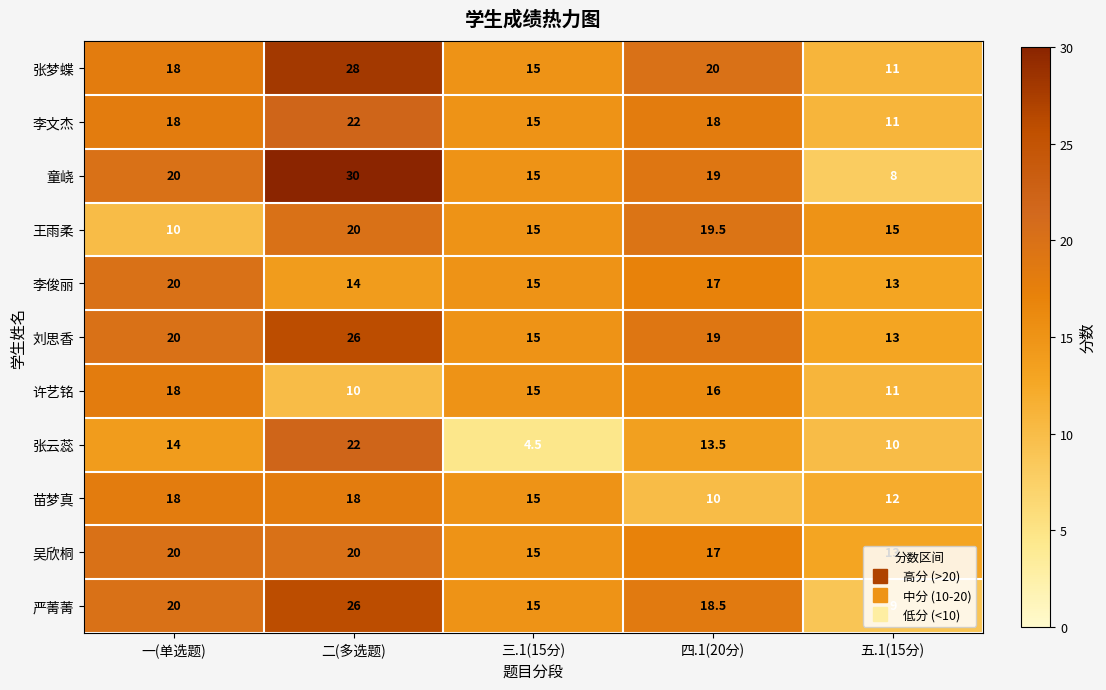

Which series has the largest total across all categories?

刘思香